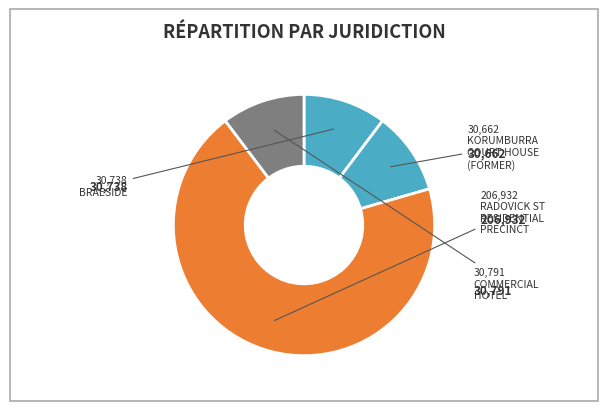

Rank the categories by value from highest to lowest.

RADOVICK STREET RESIDENTIAL PRECINCT, COMMERCIAL HOTEL, BRAESIDE, KORUMBURRA COURT HOUSE (FORMER)